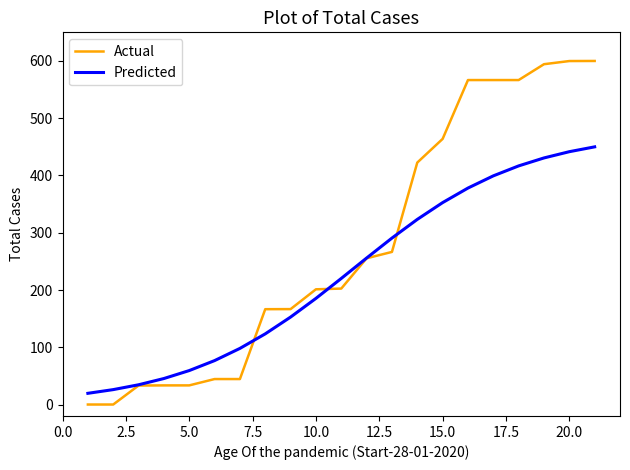

Which series has the largest range (max minus min)?

Actual